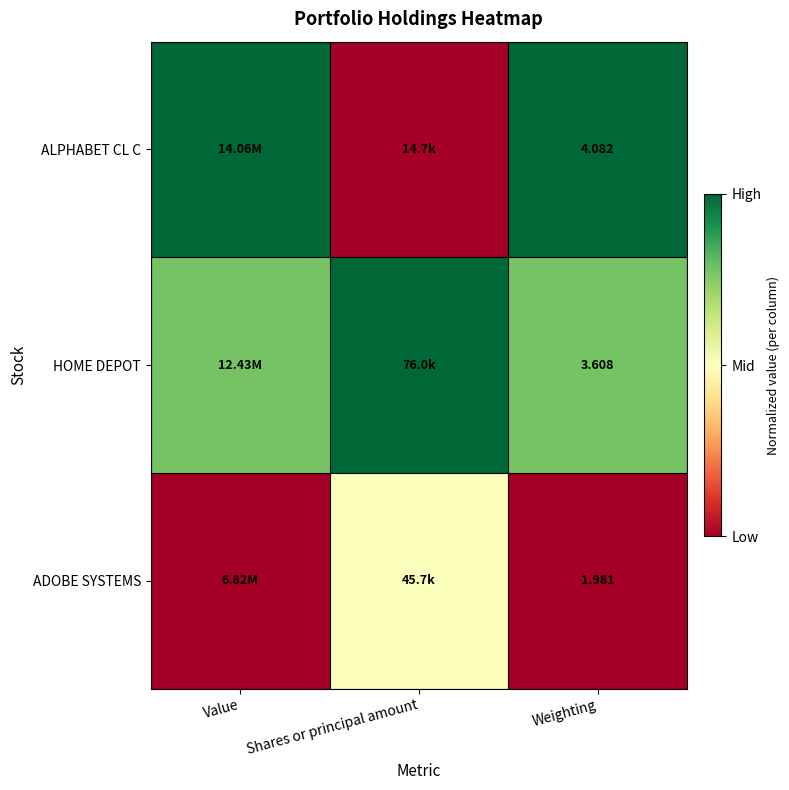

Rank the series at Weighting from highest to lowest value.

ALPHABET CL C, HOME DEPOT, ADOBE SYSTEMS